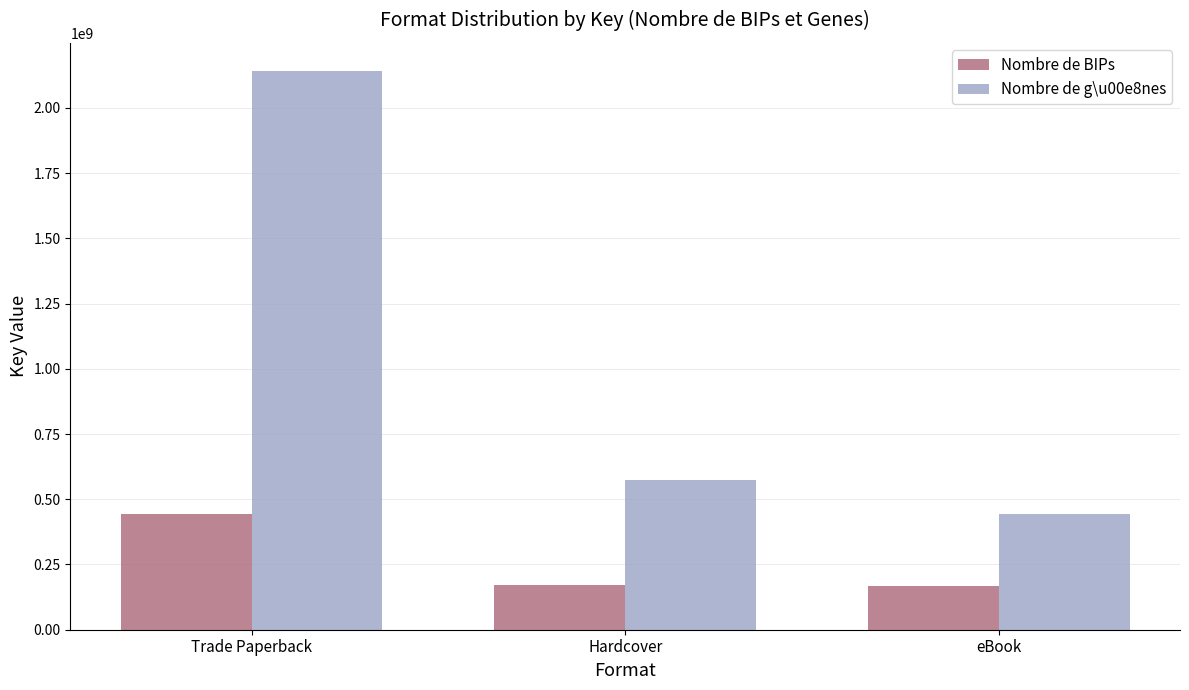

What is the approximate value of Nombre de BIPs at eBook, to the nearest 50?

167119250